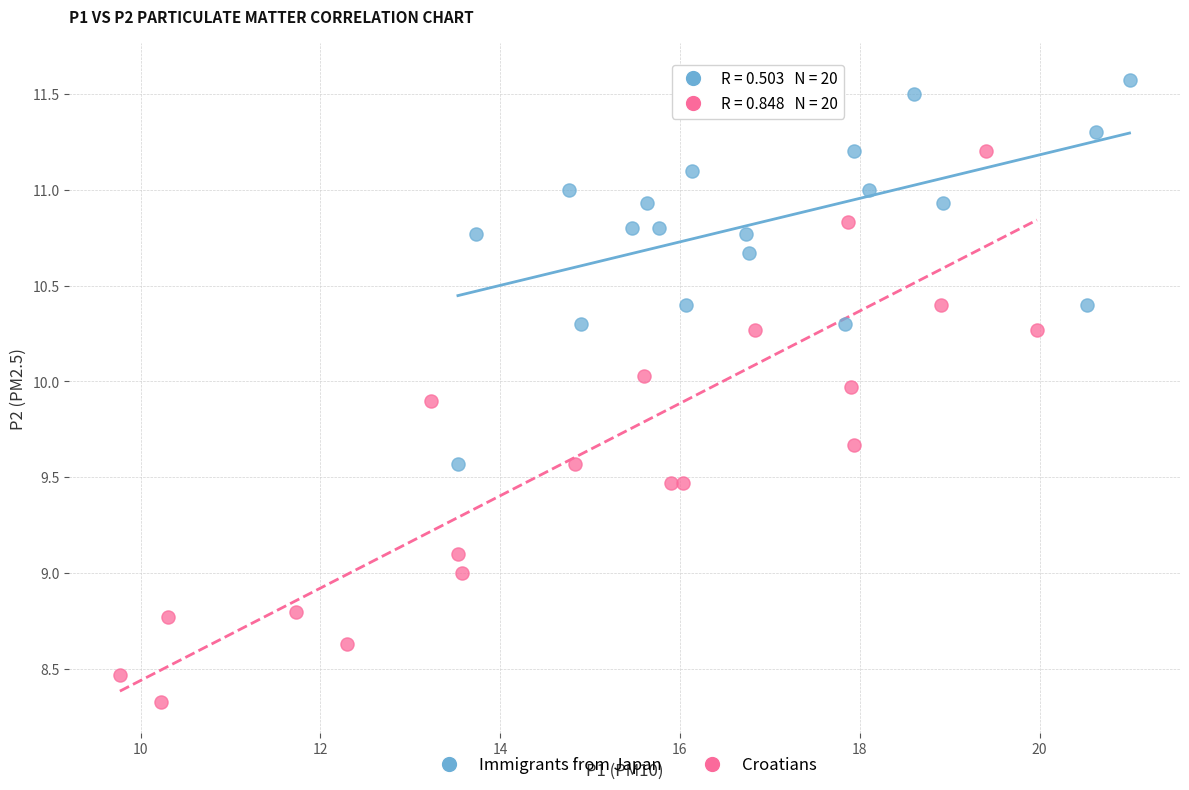

Which series reaches the minimum Y coordinate?

Croatians